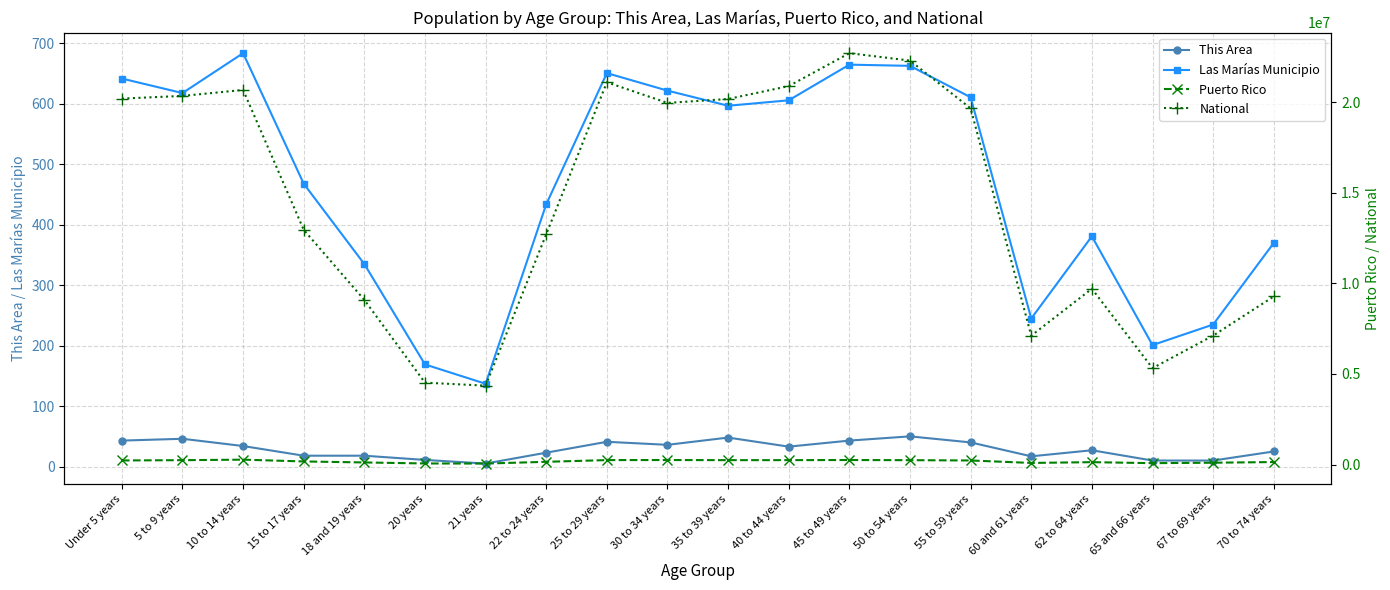

Reading right to left, extract all data points from this chart.

This Area: 25	10	10	27	17	40	50	43	33	48	36	41	23	5	11	18	18	34	46	43
Las Marías Municipio: 370	235	201	381	245	611	663	665	606	597	622	651	434	137	169	335	468	684	618	642
Puerto Rico: 136251	100089	75322	130682	87395	223607	239821	247986	242258	241270	248173	244159	149541	53104	58205	114295	169964	268571	240004	224756
National: 9278166	7115361	5319902	9704197	7113727	19664805	22298125	22708591	20890964	20179642	19962099	21101849	12712576	4354294	4519129	9086089	12954254	20677194	20348657	20201362